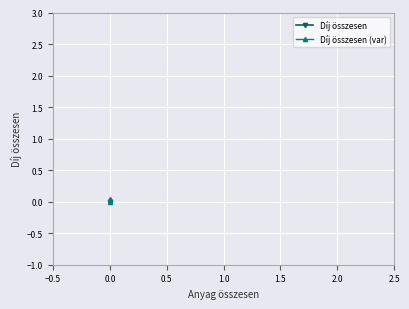

How many lines are shown in the chart?

2